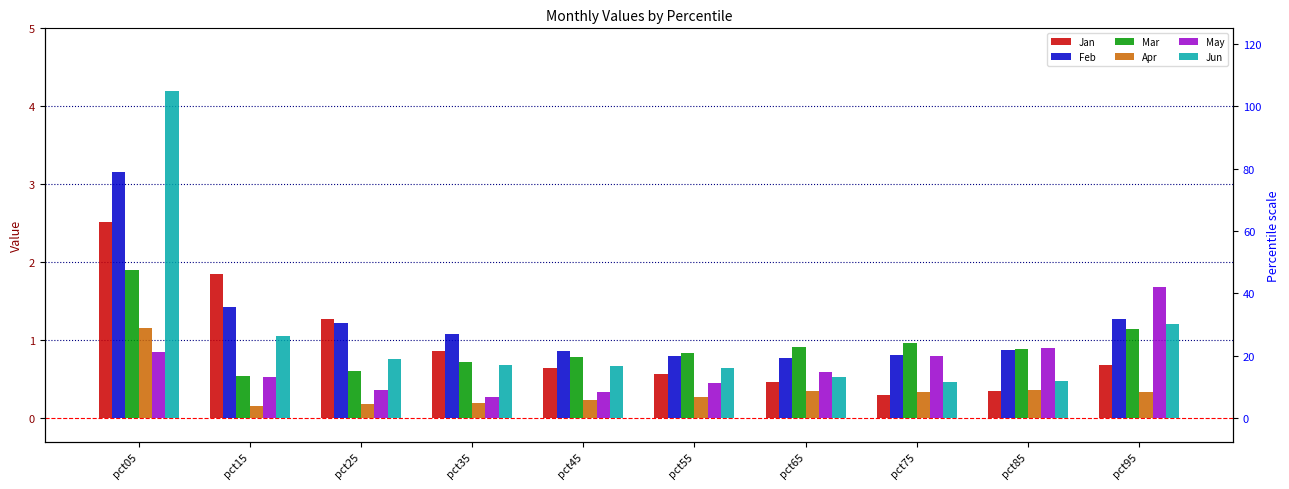

Reading left to right, transcribe all the data shown in this chart.

Jan: pct05=2.5	pct15=1.9	pct25=1.3	pct35=0.9	pct45=0.6	pct55=0.6	pct65=0.5	pct75=0.3	pct85=0.4	pct95=0.7
Feb: pct05=3.2	pct15=1.4	pct25=1.2	pct35=1.1	pct45=0.9	pct55=0.8	pct65=0.8	pct75=0.8	pct85=0.9	pct95=1.3
Mar: pct05=1.9	pct15=0.5	pct25=0.6	pct35=0.7	pct45=0.8	pct55=0.8	pct65=0.9	pct75=1.0	pct85=0.9	pct95=1.1
Apr: pct05=1.2	pct15=0.1	pct25=0.2	pct35=0.2	pct45=0.2	pct55=0.3	pct65=0.3	pct75=0.3	pct85=0.4	pct95=0.3
May: pct05=0.9	pct15=0.5	pct25=0.4	pct35=0.3	pct45=0.3	pct55=0.4	pct65=0.6	pct75=0.8	pct85=0.9	pct95=1.7
Jun: pct05=4.2	pct15=1.1	pct25=0.8	pct35=0.7	pct45=0.7	pct55=0.6	pct65=0.5	pct75=0.5	pct85=0.5	pct95=1.2